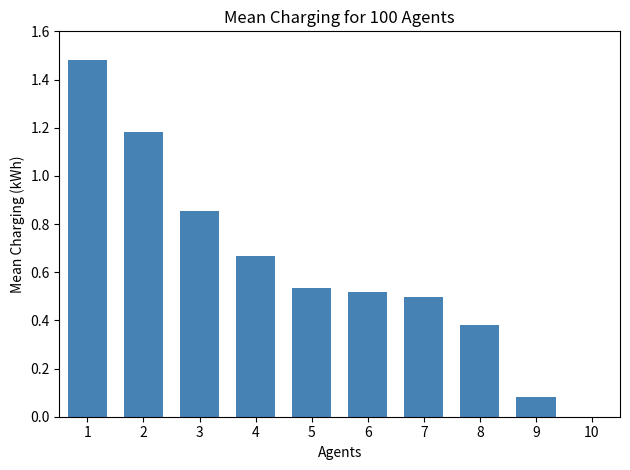

Between 6 and 1, which is larger?

1